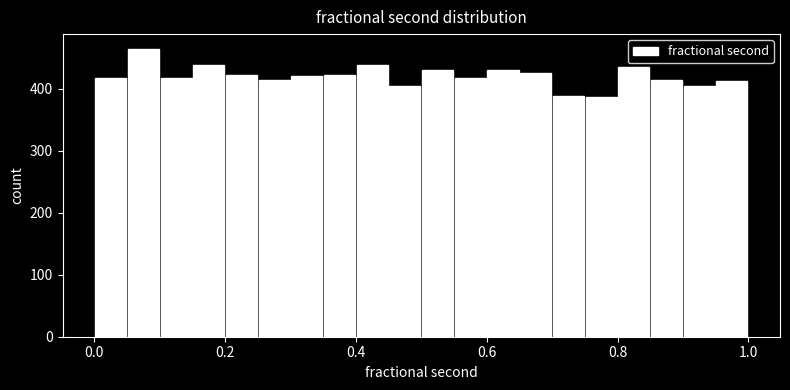

Read against the x-axis, roughly where is the centre of the tallest bar?

0.08